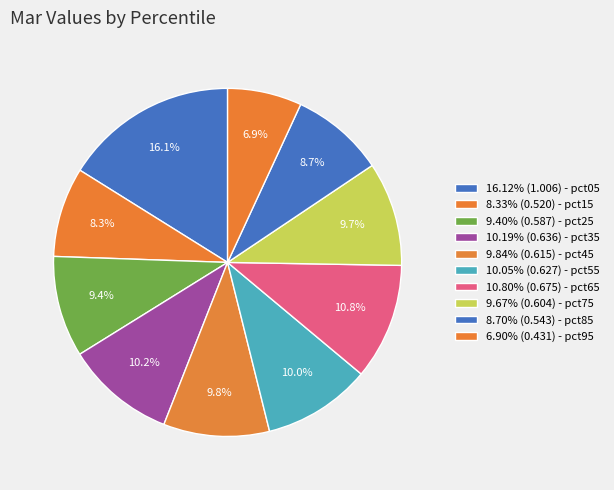

How many slices are in this pie chart?

10